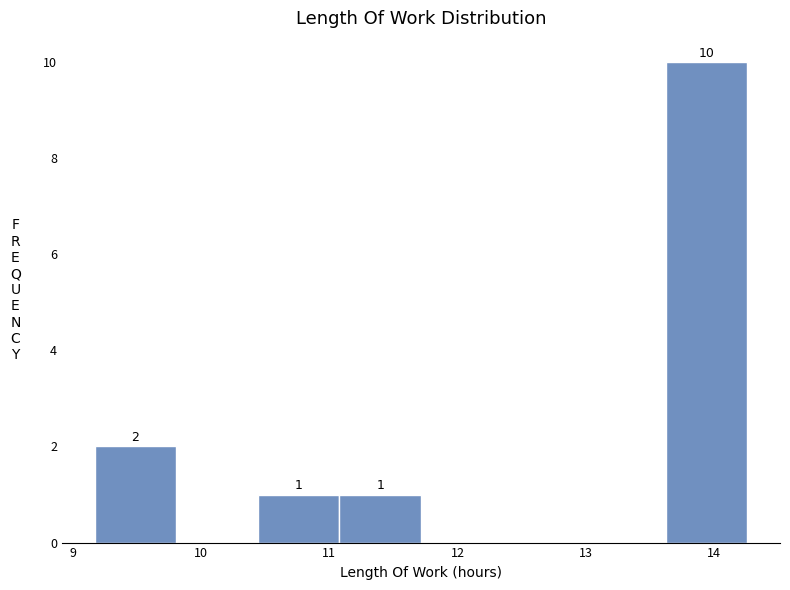

Which range on the x-axis has the tallest bar?

13.6 to 14.3